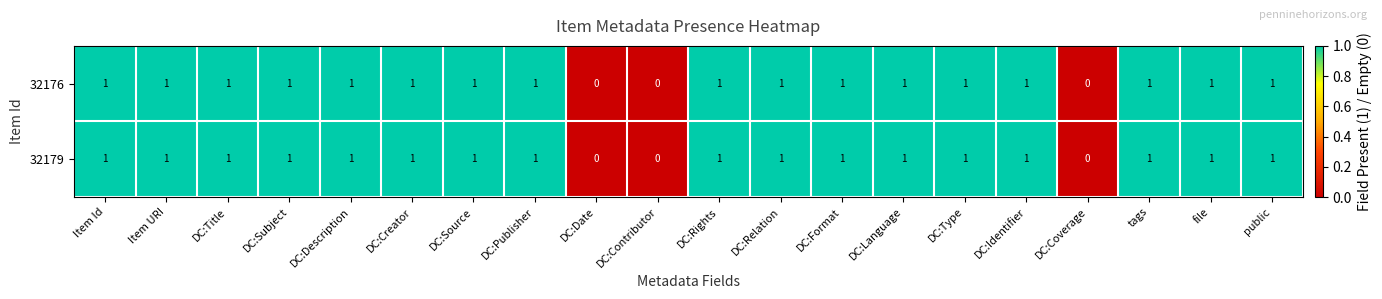

The 32176 series shows 2 at file. True or false?

False